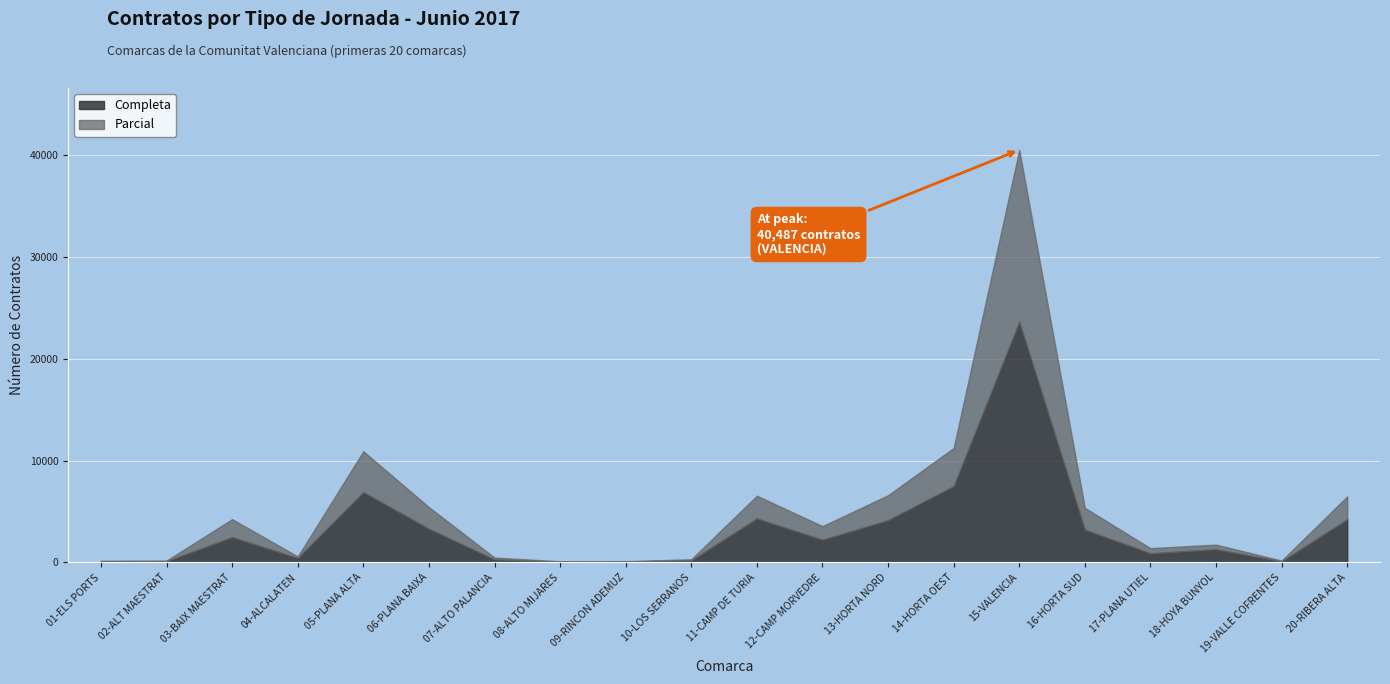

What is the label of the 2nd point from the left?

02-ALT MAESTRAT